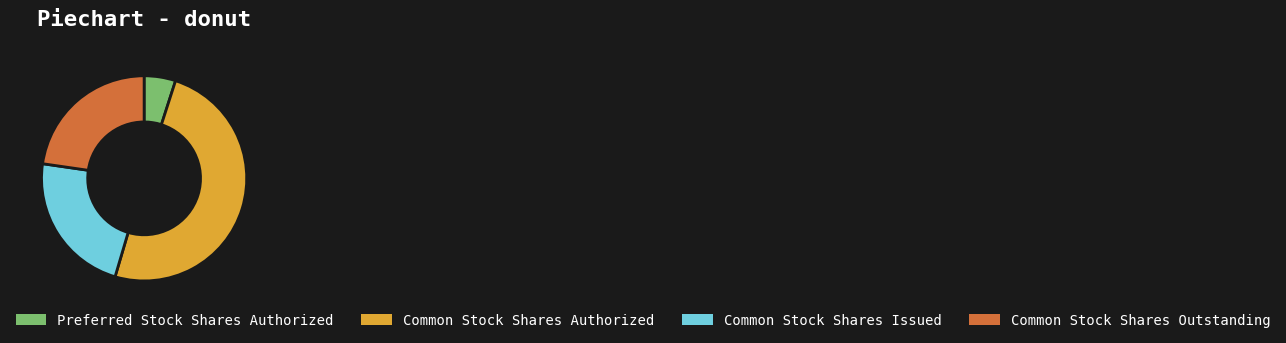

Does any single category account for the majority?

No